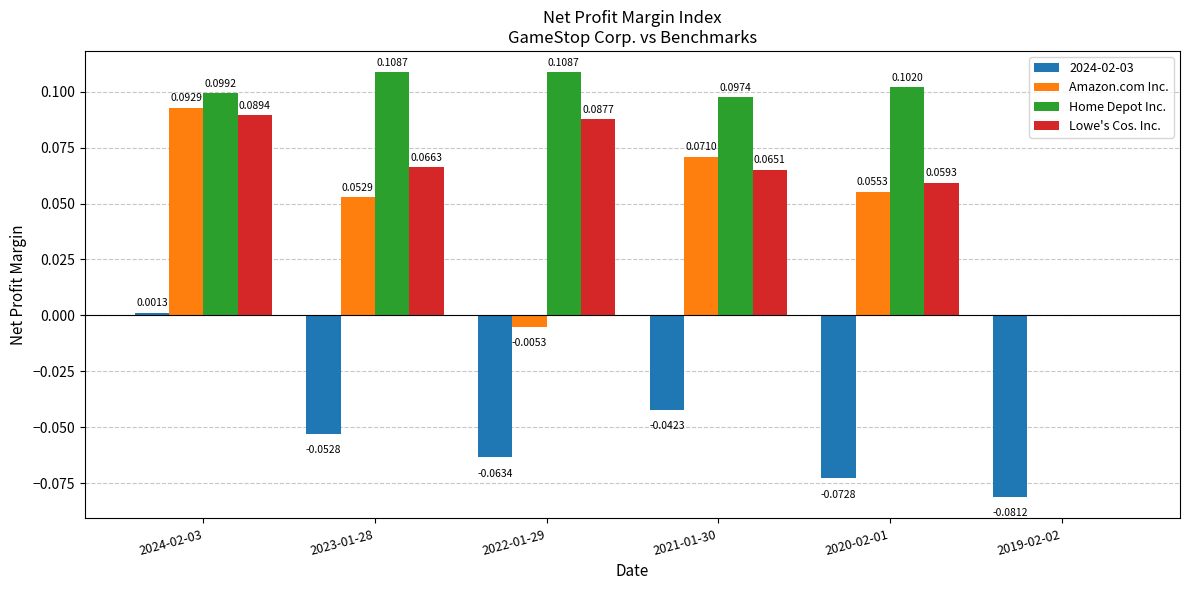

Which series changed the most between 2023-01-28 and 2021-01-30?

Amazon.com Inc.